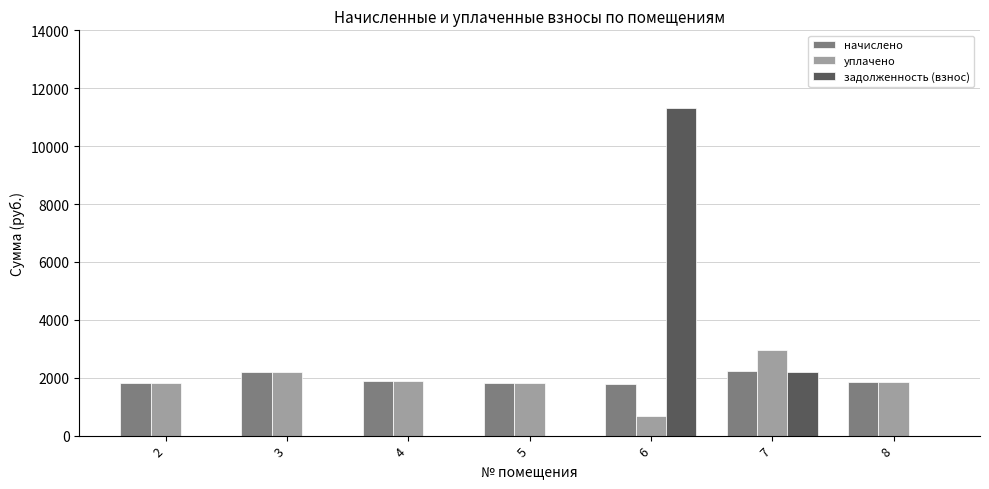

The value of уплачено at 7 is 636.0. True or false?

False